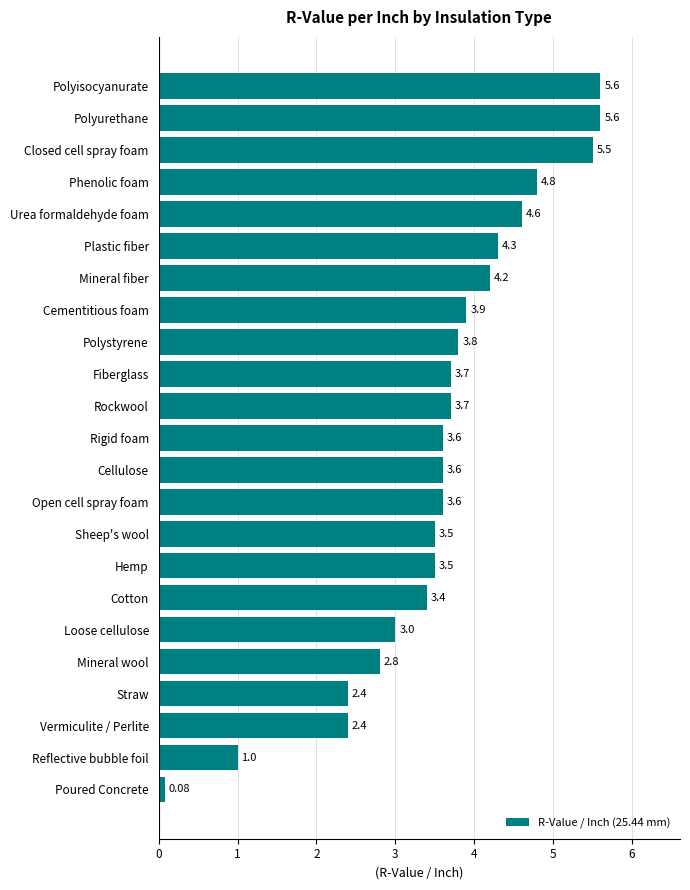

Are the bars horizontal?

Yes